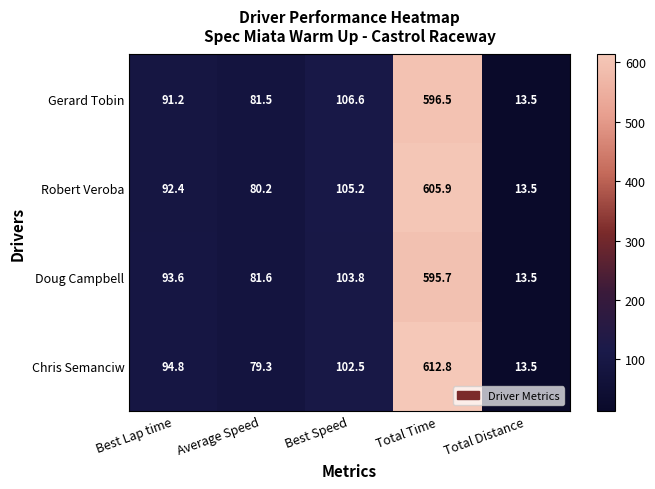

Rank the series by their maximum value, from lowest to highest.

Doug Campbell, Gerard Tobin, Robert Veroba, Chris Semanciw